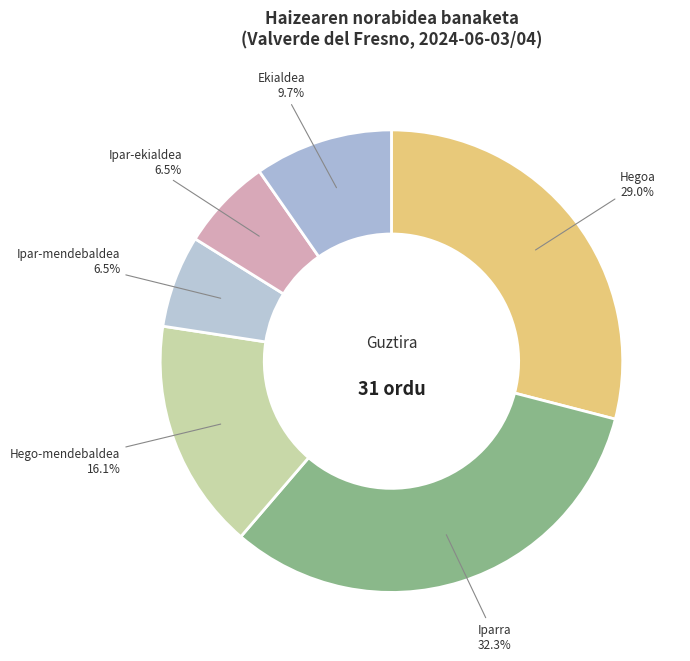

To the nearest percent, what portion does Hegoa represent?

29%